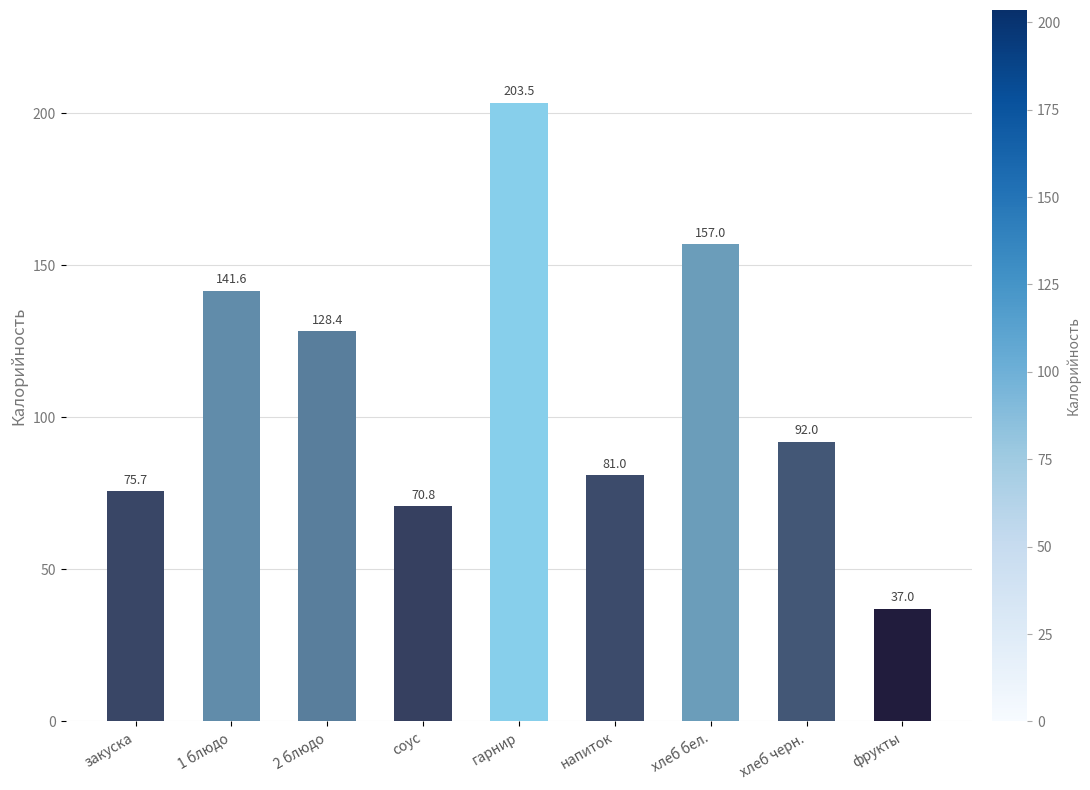

How many values are below 91?

4